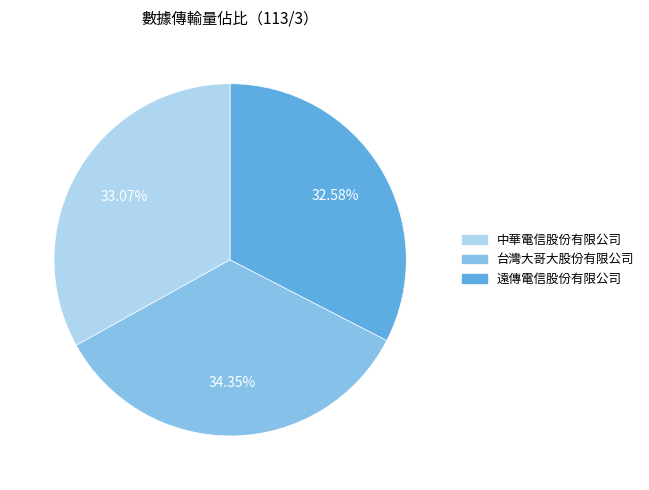

Which has a higher value, 遠傳電信股份有限公司 or 台灣大哥大股份有限公司?

台灣大哥大股份有限公司